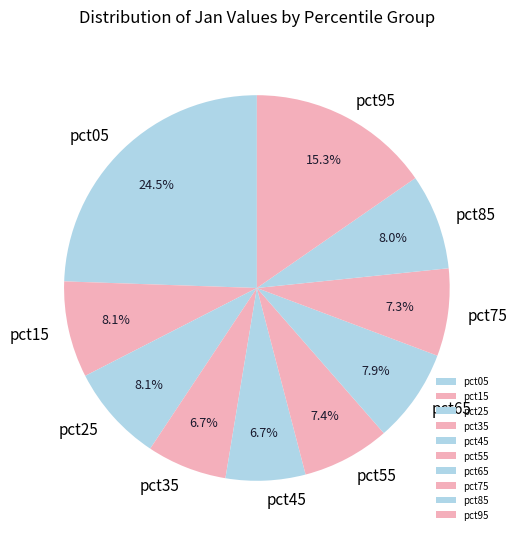

Is there any slice that represents more than half of the pie?

No